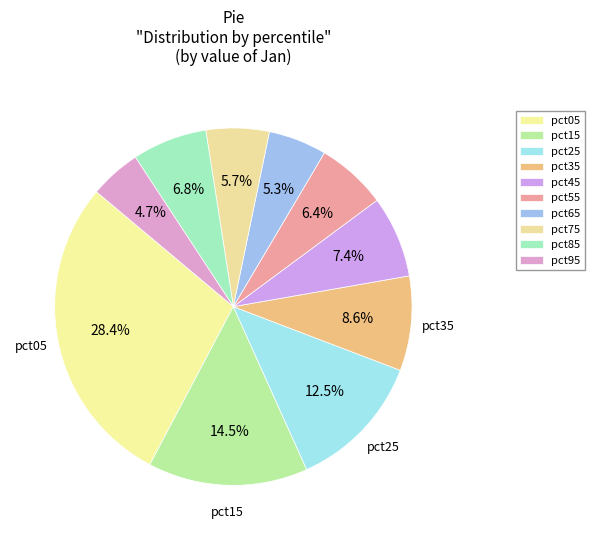

To the nearest percent, what is the average slice percentage?

10%